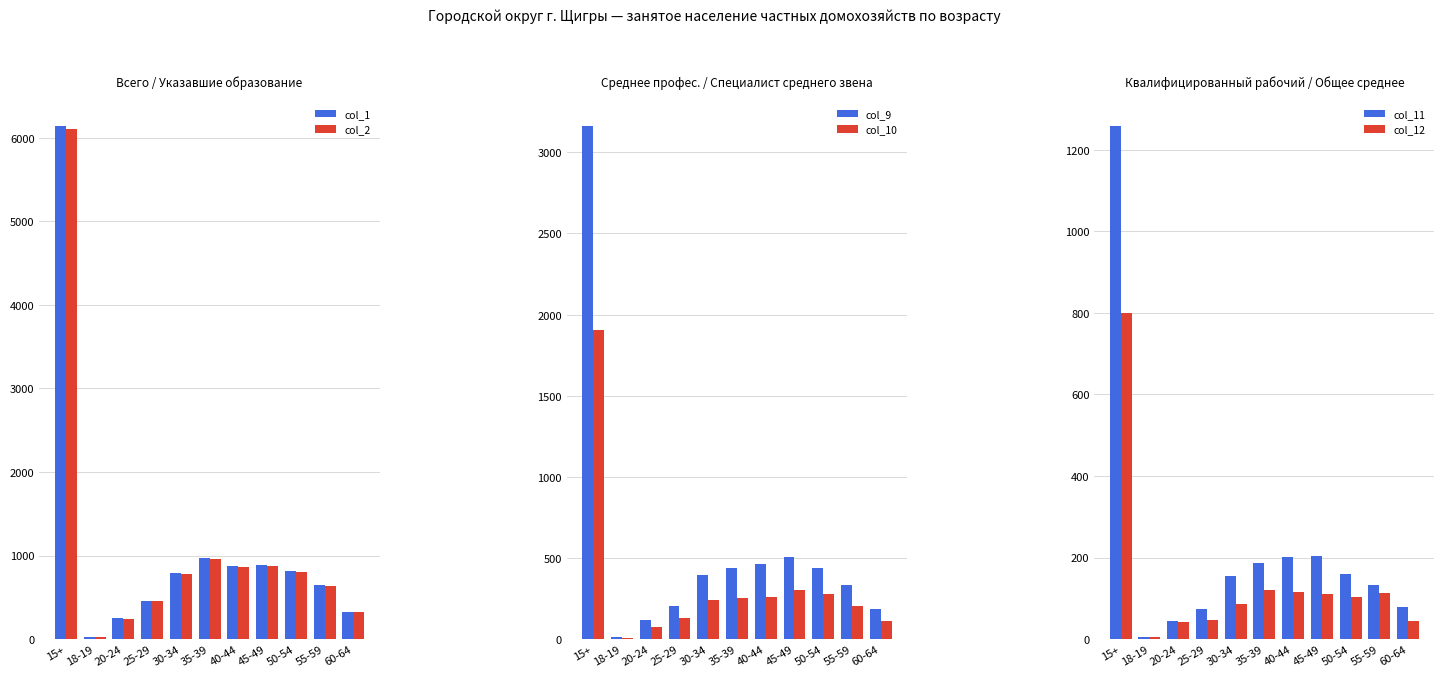

What is the value of the col_2 bar at the 7th from the left?

866